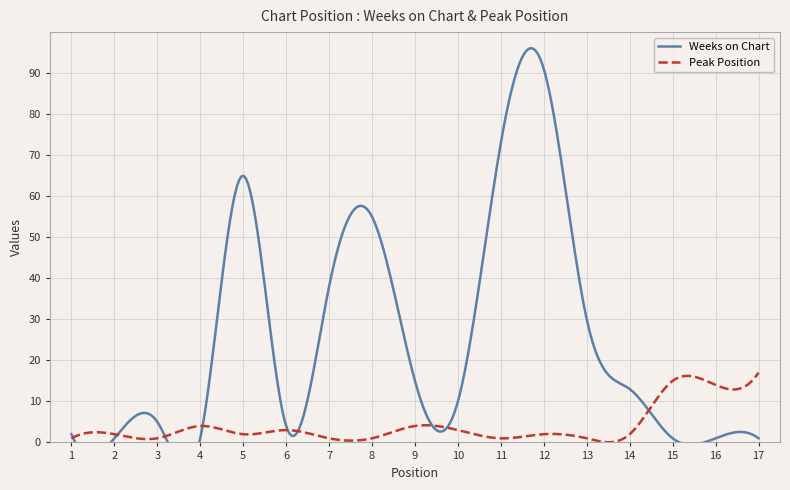

What is the spread (max minus min) of values at 5?

63